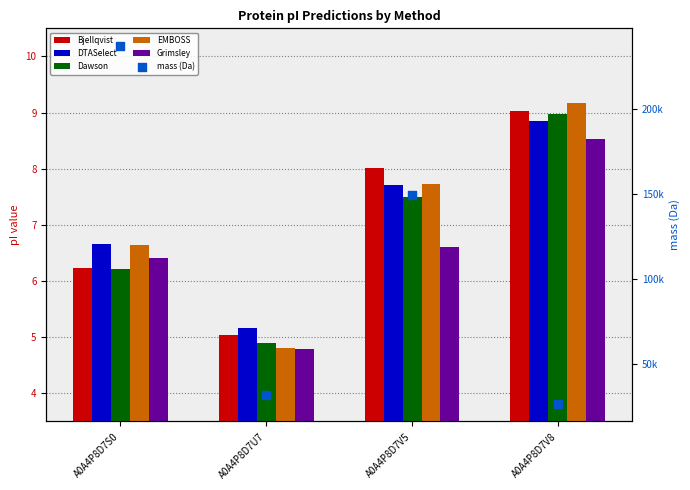

At which category is the sum across all series the highest?

A0A4P8D7S0